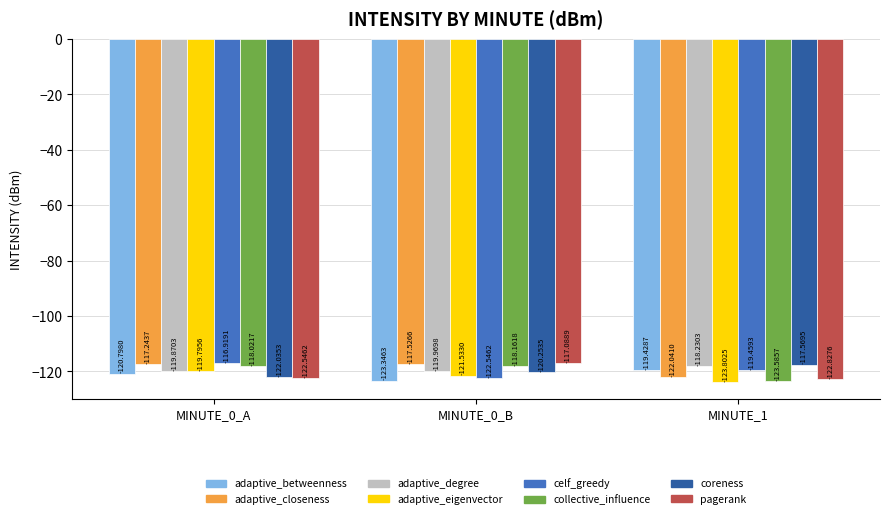

Which series has the largest range (max minus min)?

pagerank